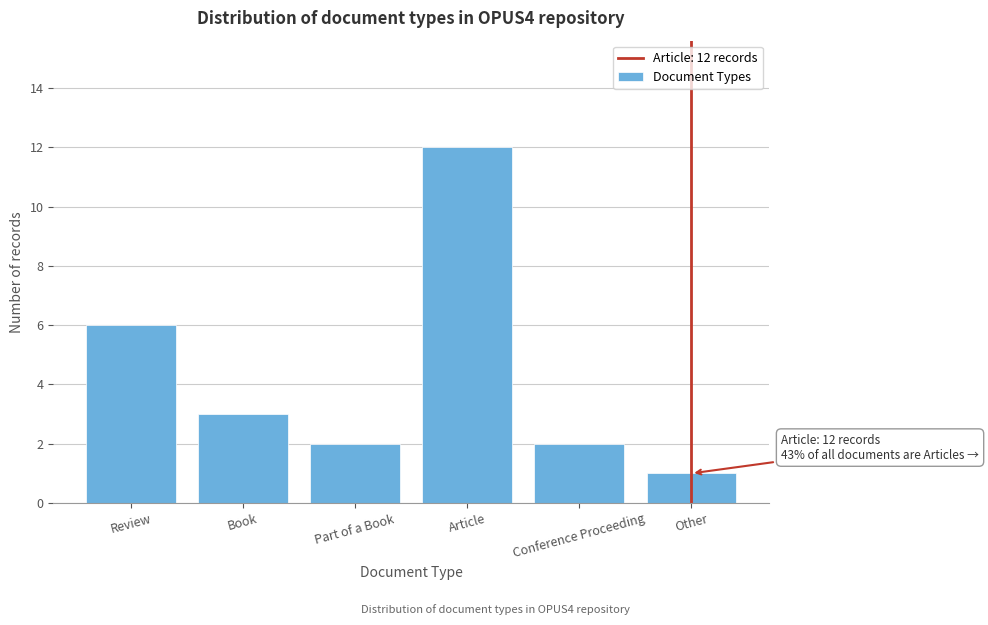

Reading left to right, transcribe all the data shown in this chart.

Review=6	Book=3	Part of a Book=2	Article=12	Conference Proceeding=2	Other=1